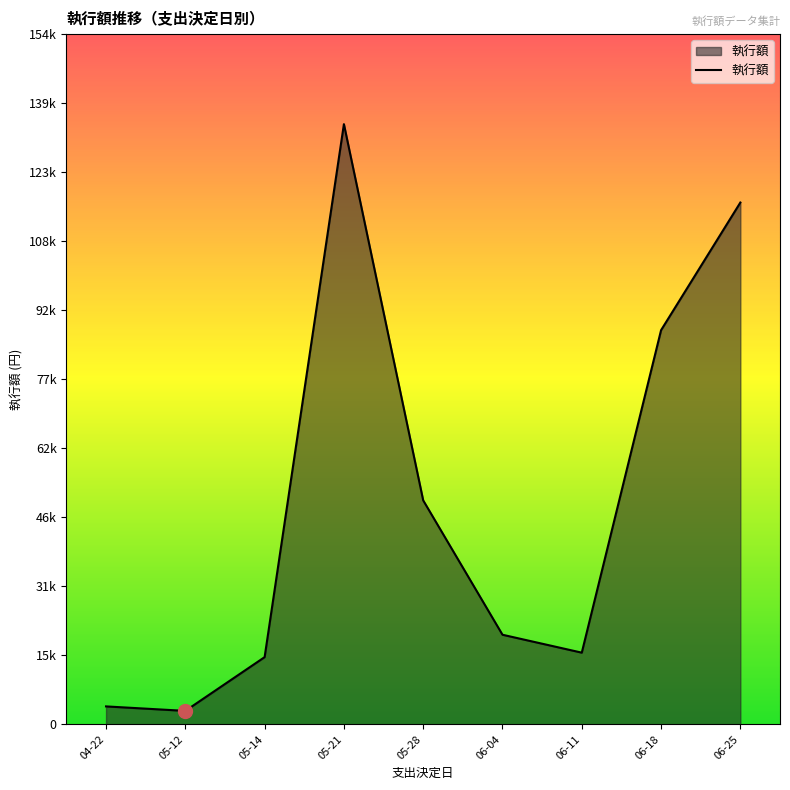

What is the label of the 3rd point from the left?

05-14